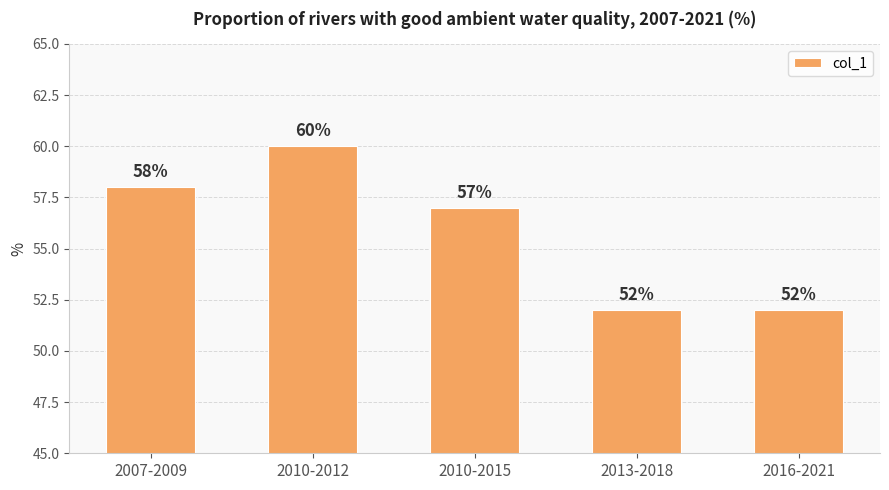

Are the bars horizontal?

No